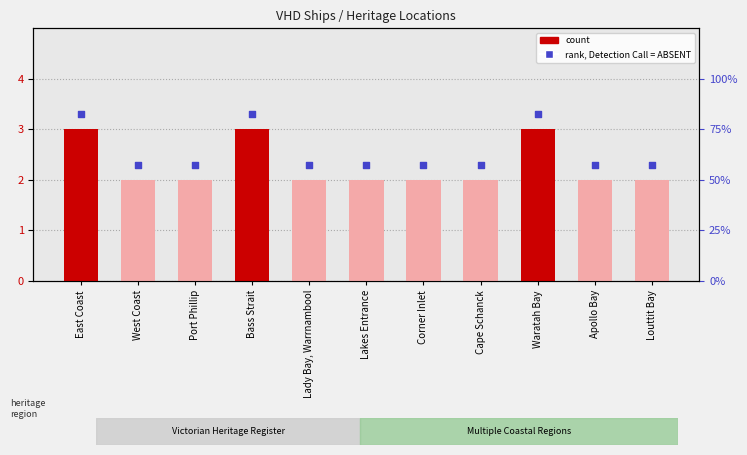

What is the ratio of the value at Port Phillip to the value at Apollo Bay?

1.0